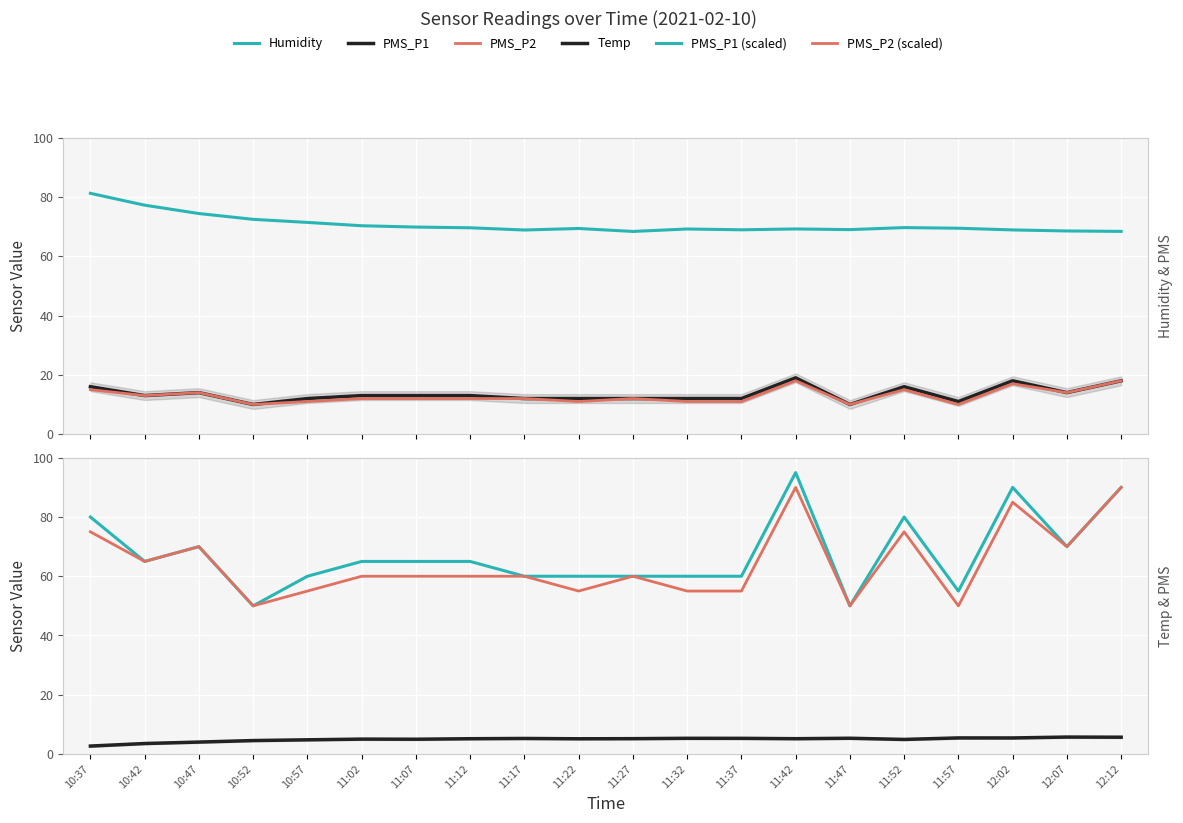

True or false: Temp and Humidity cross at least once.

False